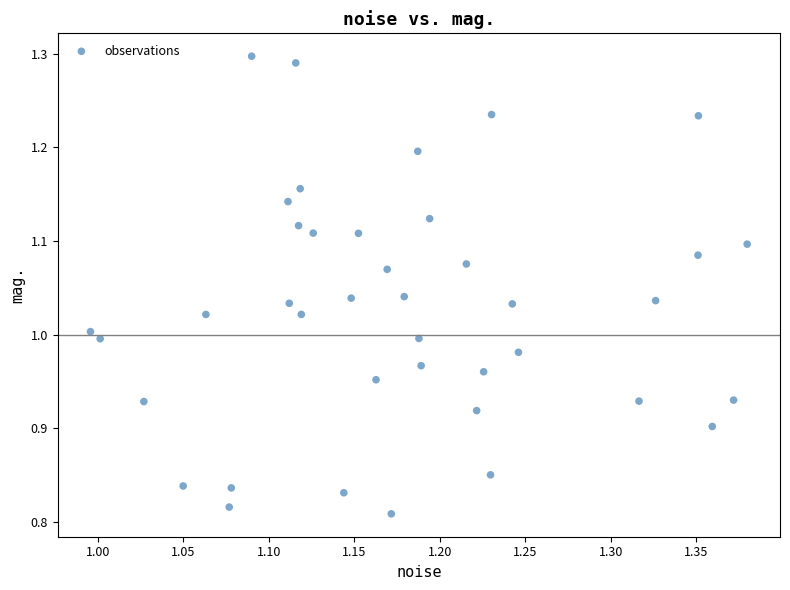

What is the range of X values (max minus min)?

0.4